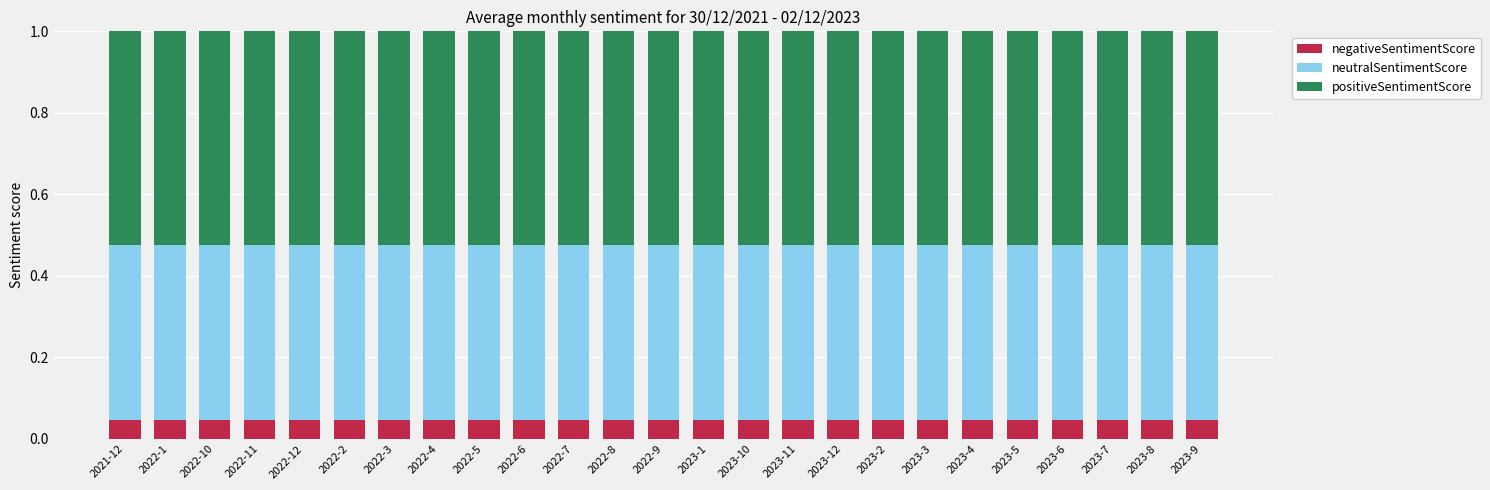

What is the total value across all series at 2023-11?

1.0